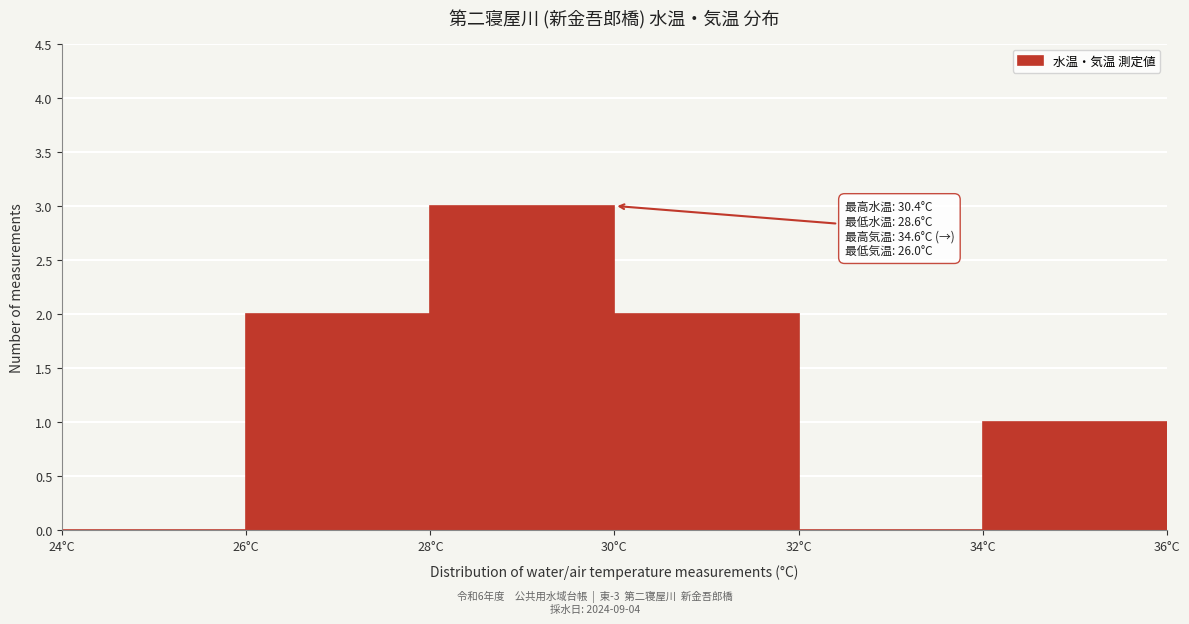

Which range on the x-axis has the tallest bar?

28 to 30